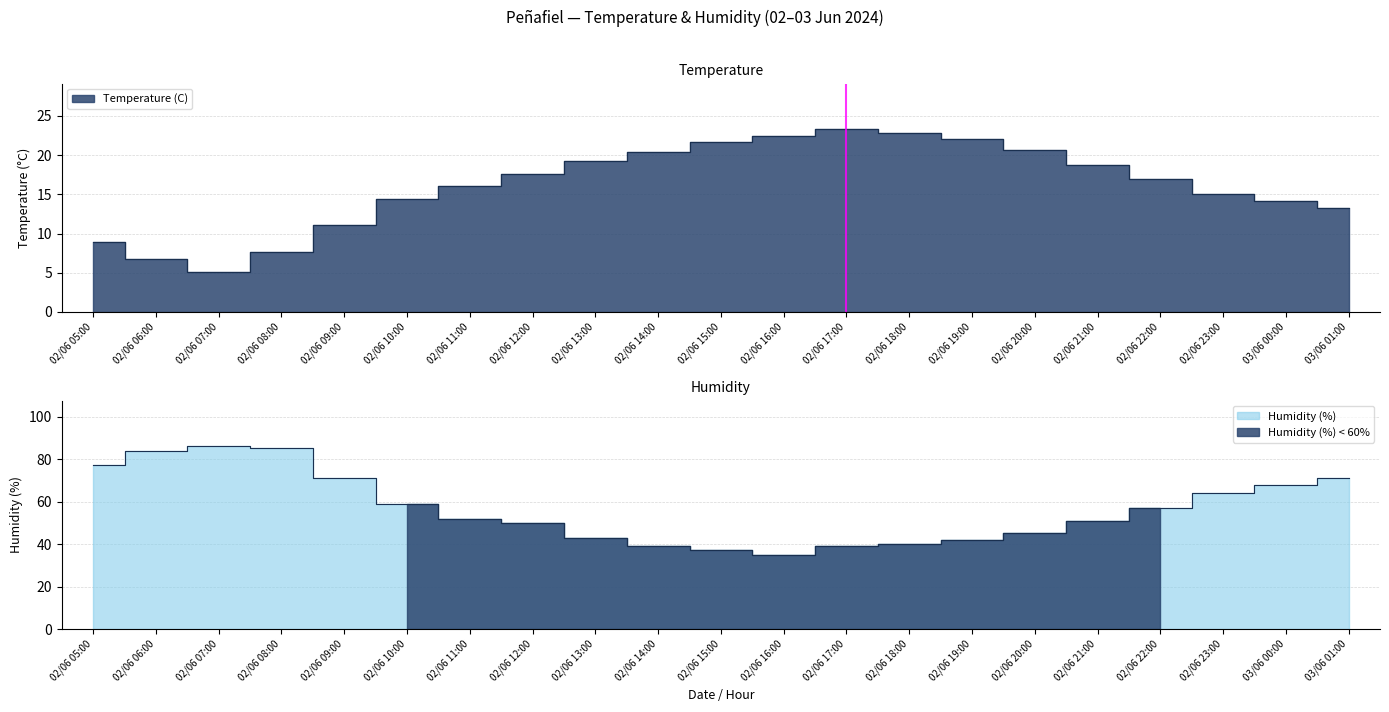

Between 02/06 06:00 and 02/06 11:00, which series saw the biggest shift?

Humidity (%)